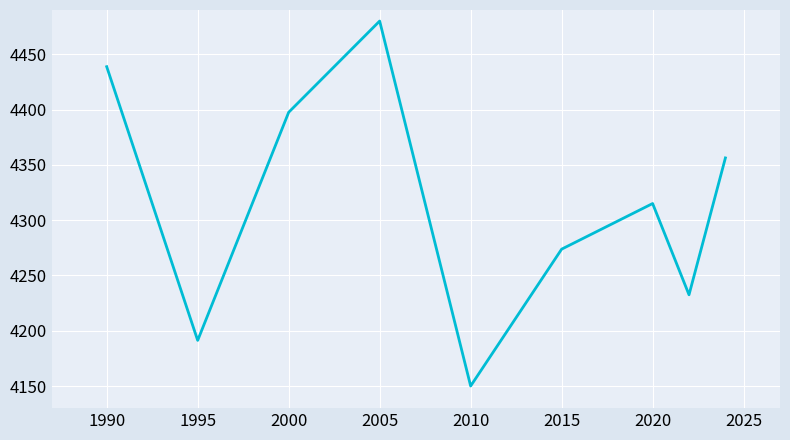

What is the greatest value displayed?

4480.0